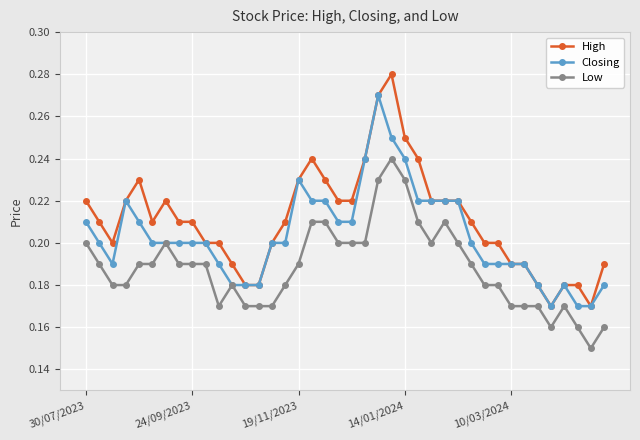

Which series has the widest spread of values?

High